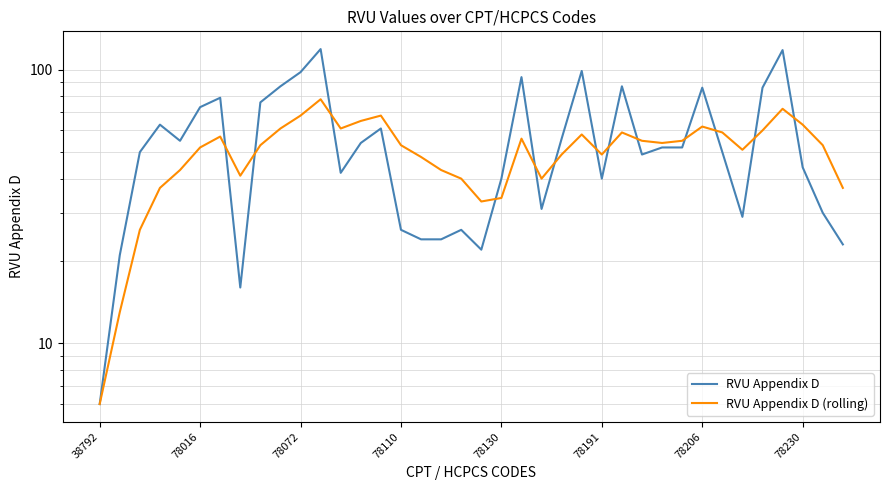

Reading left to right, transcribe all the data shown in this chart.

RVU Appendix D: 6	21	50	63	55	73	79	16	76	87	98	119	42	54	61	26	24	24	26	22	40	94	31	56	99	40	87	49	52	52	86	50	29	86	118	44	30	23
RVU Appendix D (rolling): 6	13	26	37	43	52	57	41	53	61	68	78	61	65	68	53	48	43	40	33	34	56	40	49	58	49	59	55	54	55	62	59	51	60	72	63	53	37